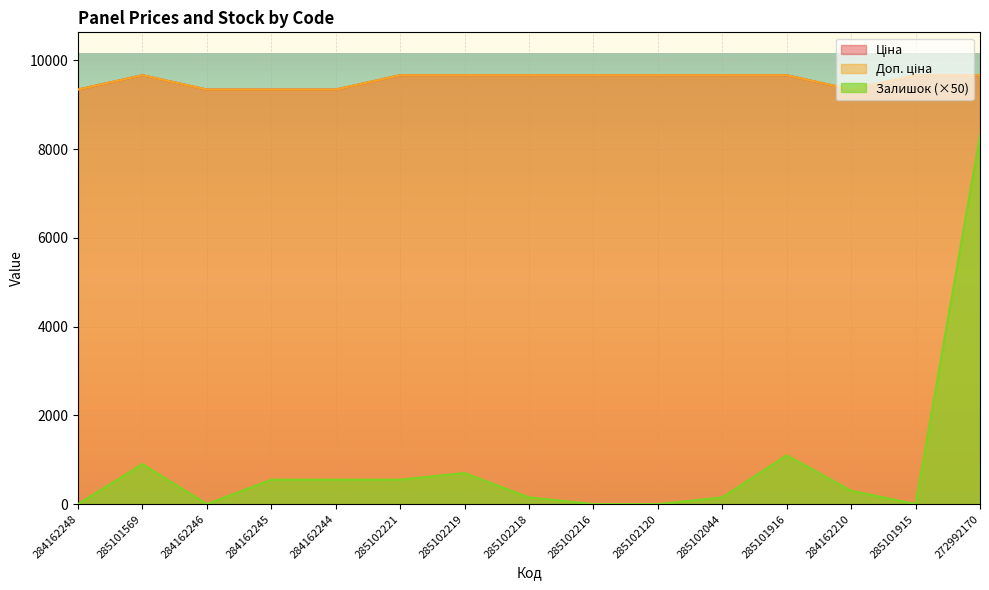

True or false: Залишок has a value of 235.1 at 285102044.

False